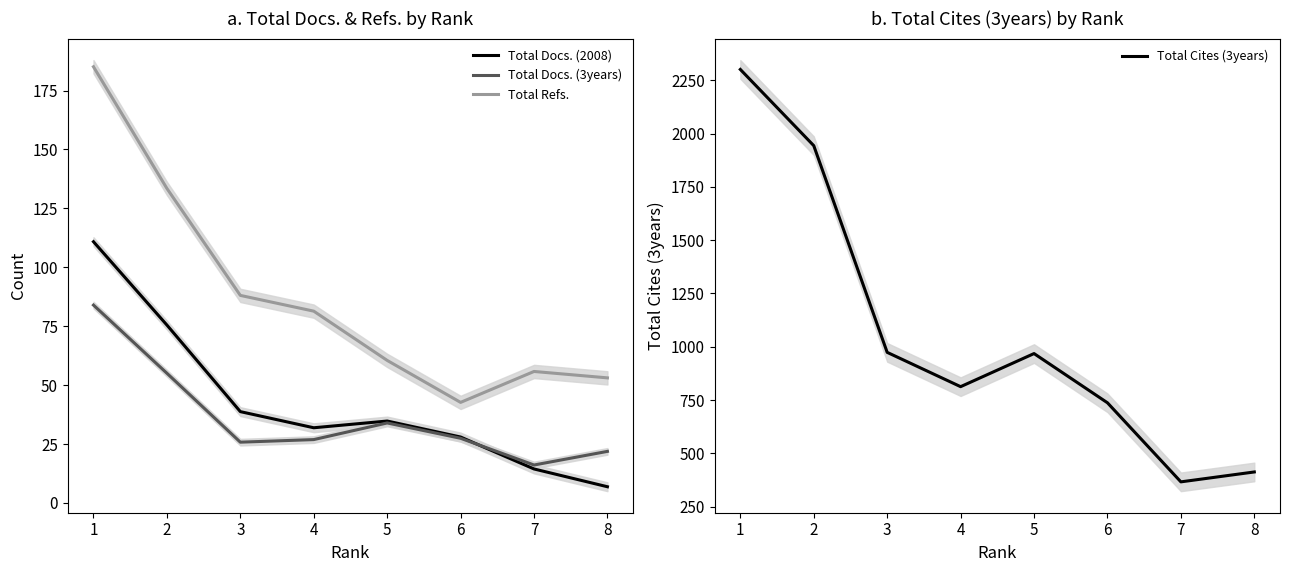

Between 2 and 7, which is larger?

2